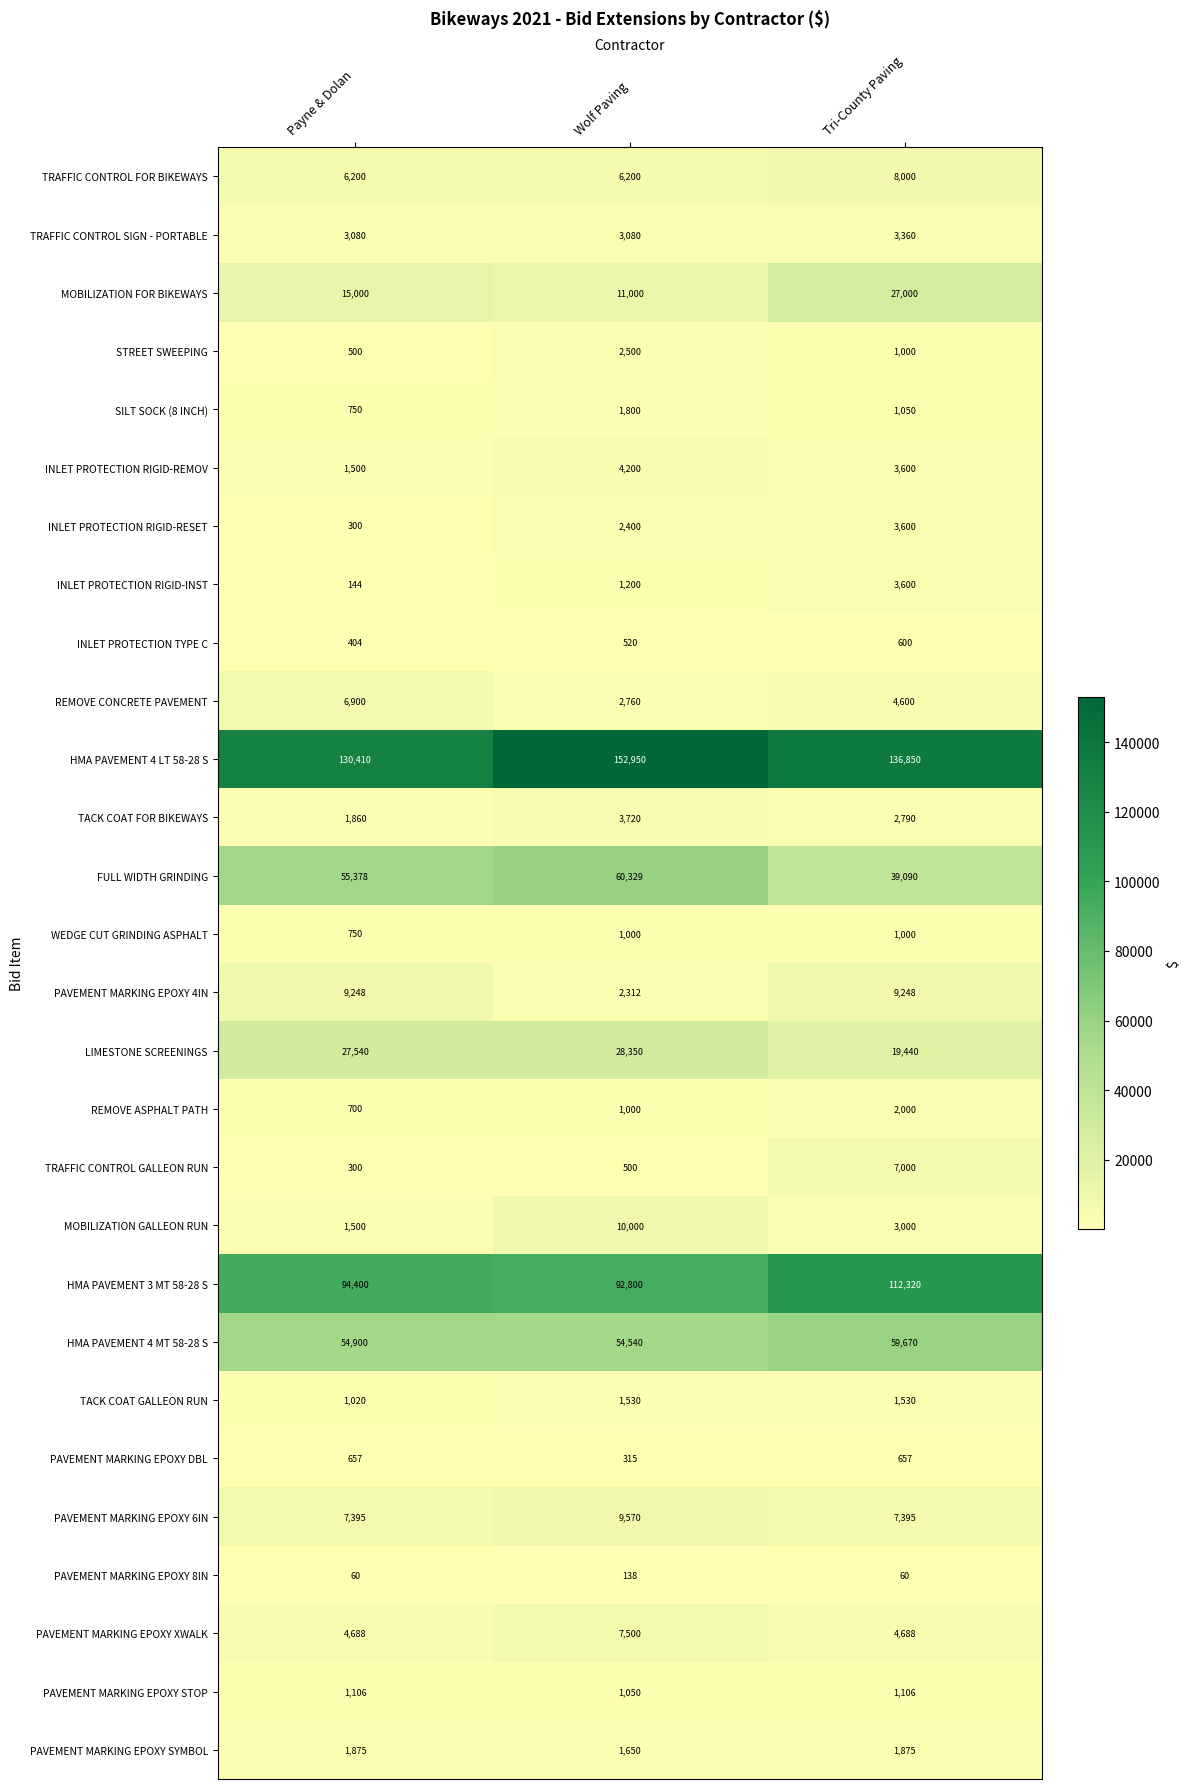

At which label is INLET PROTECTION RIGID-REMOV closest to 2850?

Tri-County Paving